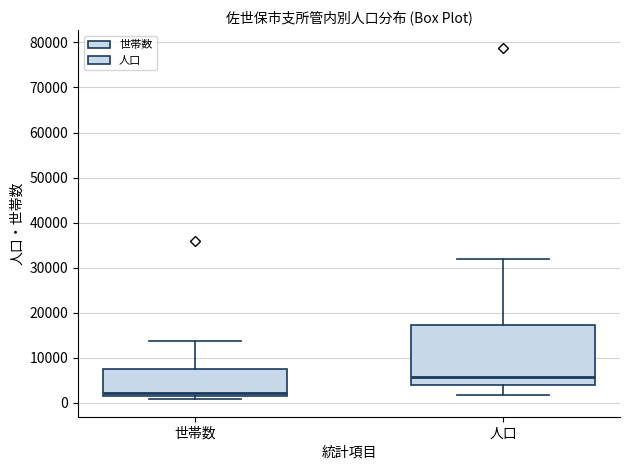

Comparing the boxes themselves (not the whiskers), which one is the tallest?

人口